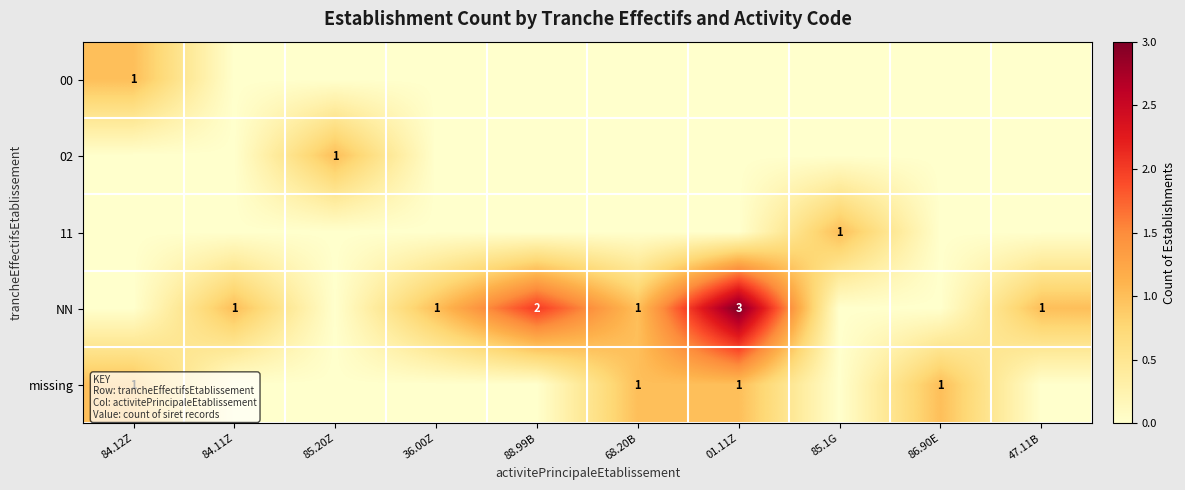

The 02 series shows 1 at 85.20Z. True or false?

True